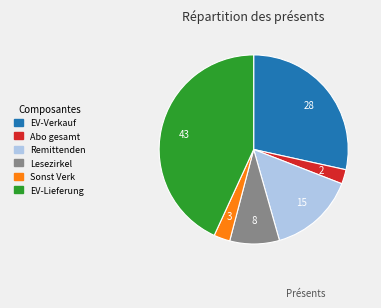

What is the largest slice in the pie chart?

EV-Lieferung